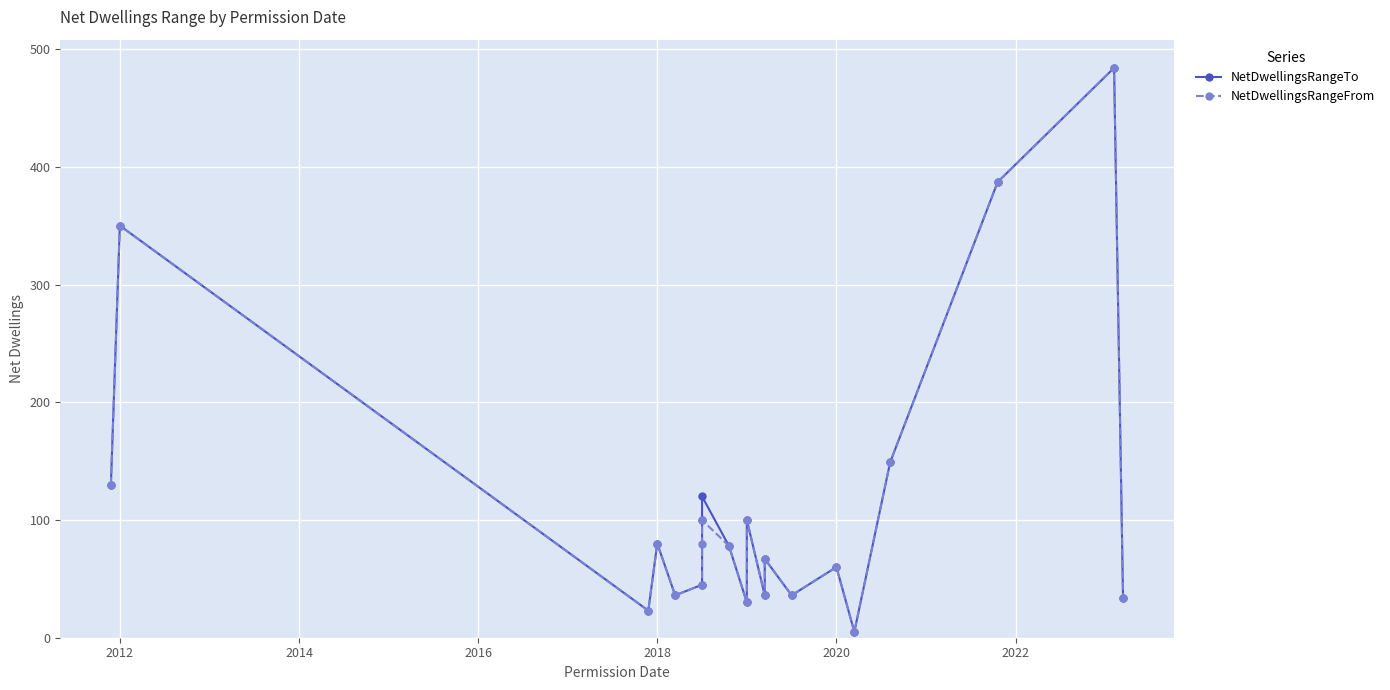

True or false: NetDwellingsRangeTo and NetDwellingsRangeFrom intersect in this chart.

False